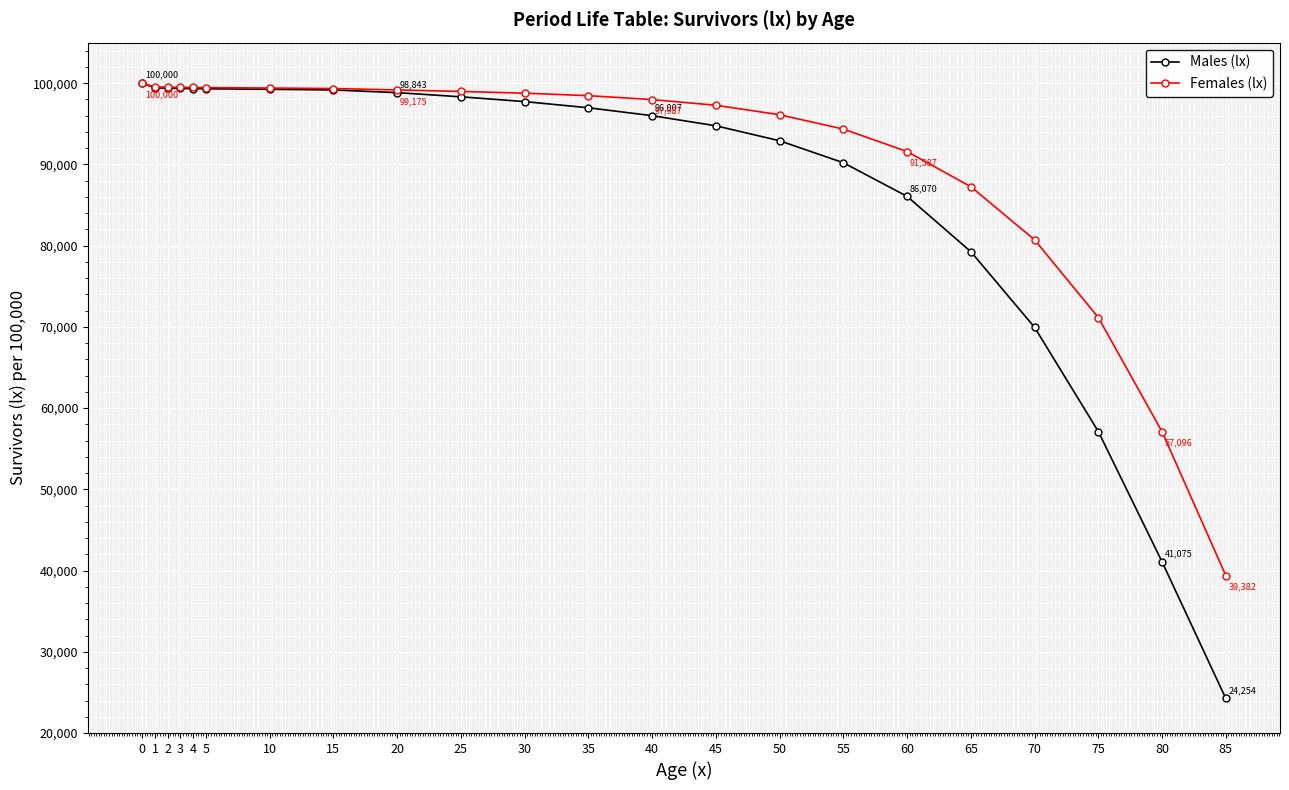

List the series in order of their overall mean, highest first.

Females (lx), Males (lx)